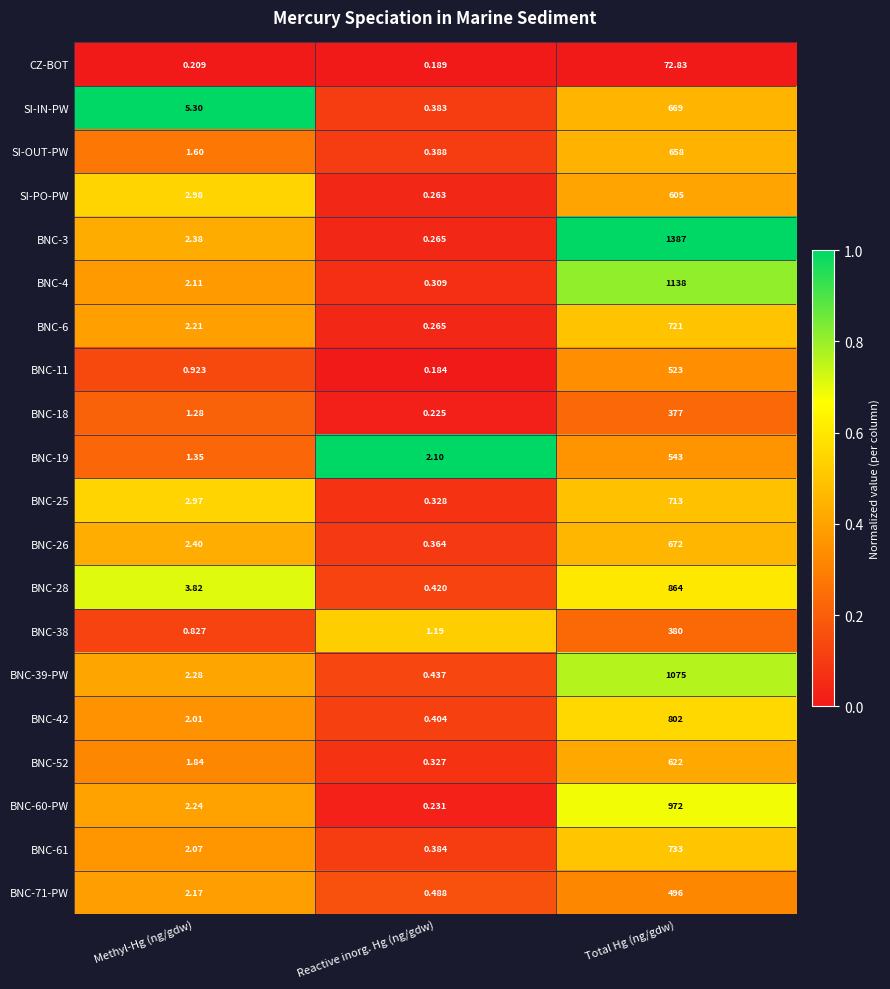

Which series has the largest total across all categories?

BNC-3